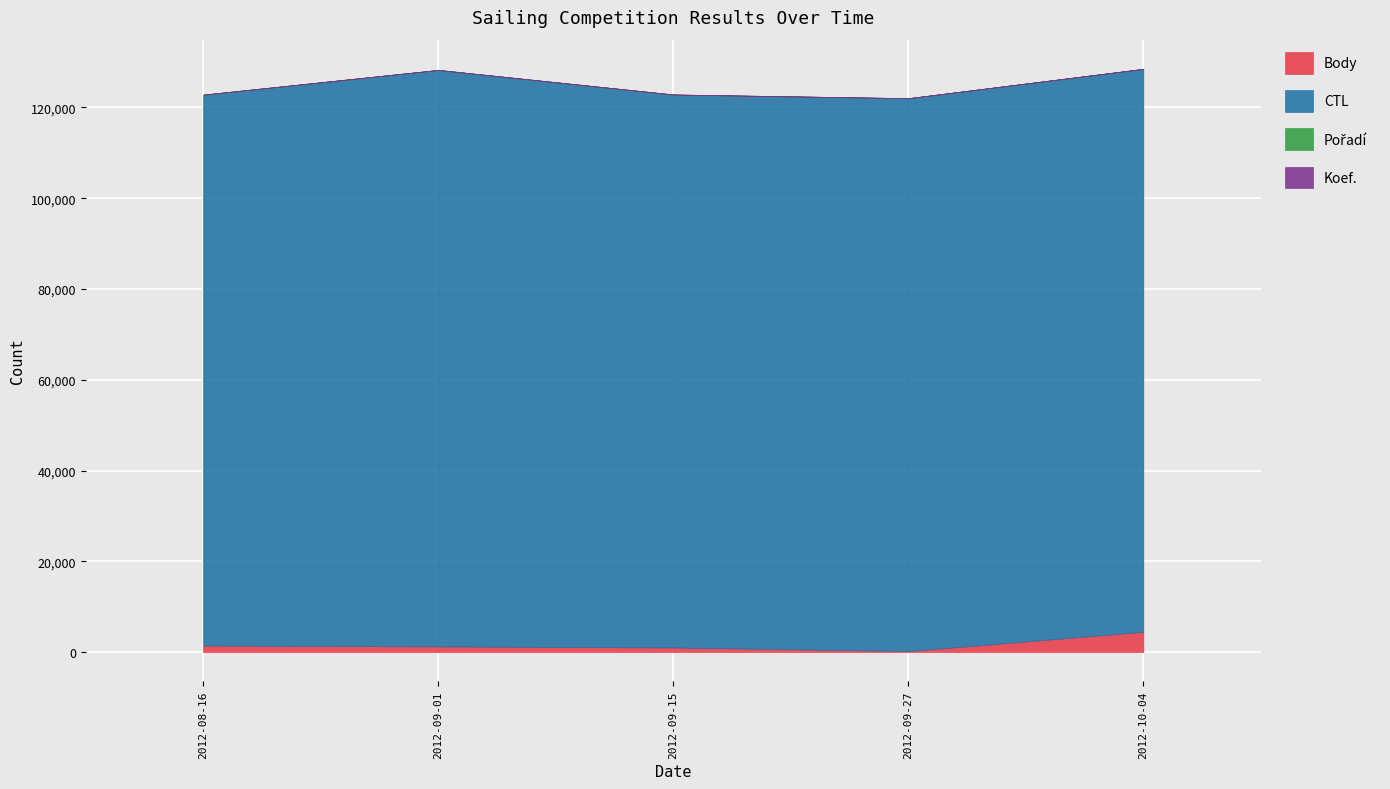

What is the label of the 2nd point from the left?

2012-09-01